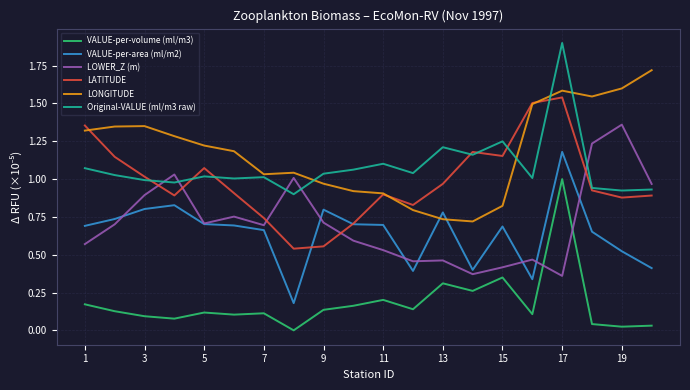

List the series in order of their peak value, lowest first.

VALUE-per-volume (ml/m3), VALUE-per-area (ml/m2), LOWER_Z (m), LATITUDE, LONGITUDE, Original-VALUE (ml/m3 raw)